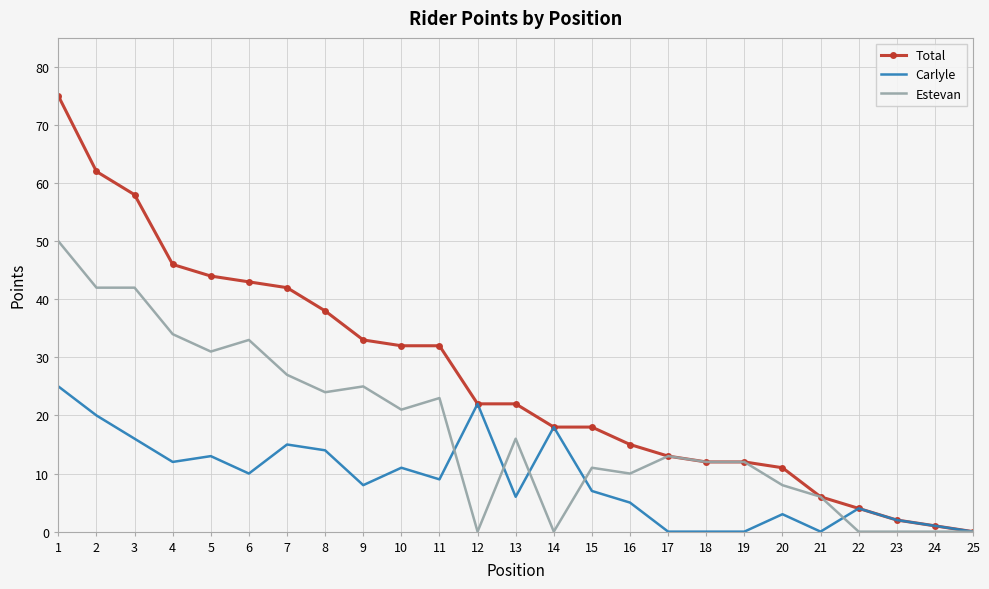

Is the value of Estevan at 25 greater than the value of Carlyle at 8?

No